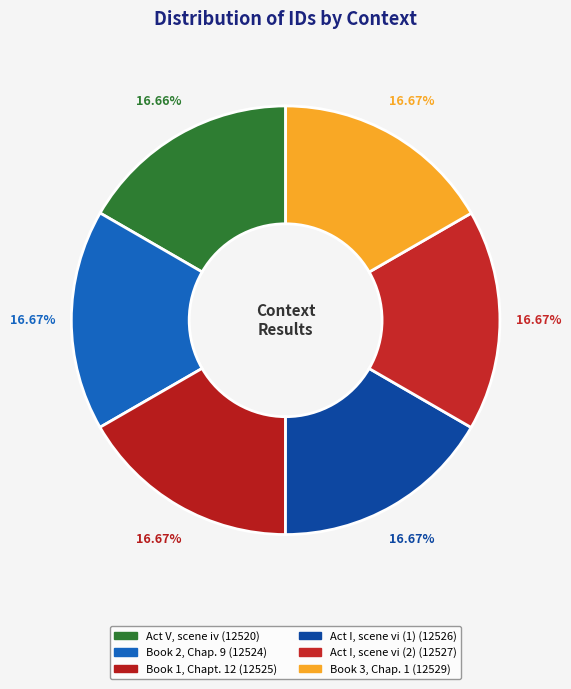

What percentage is the Act V, scene iv slice, to the nearest percent?

17%